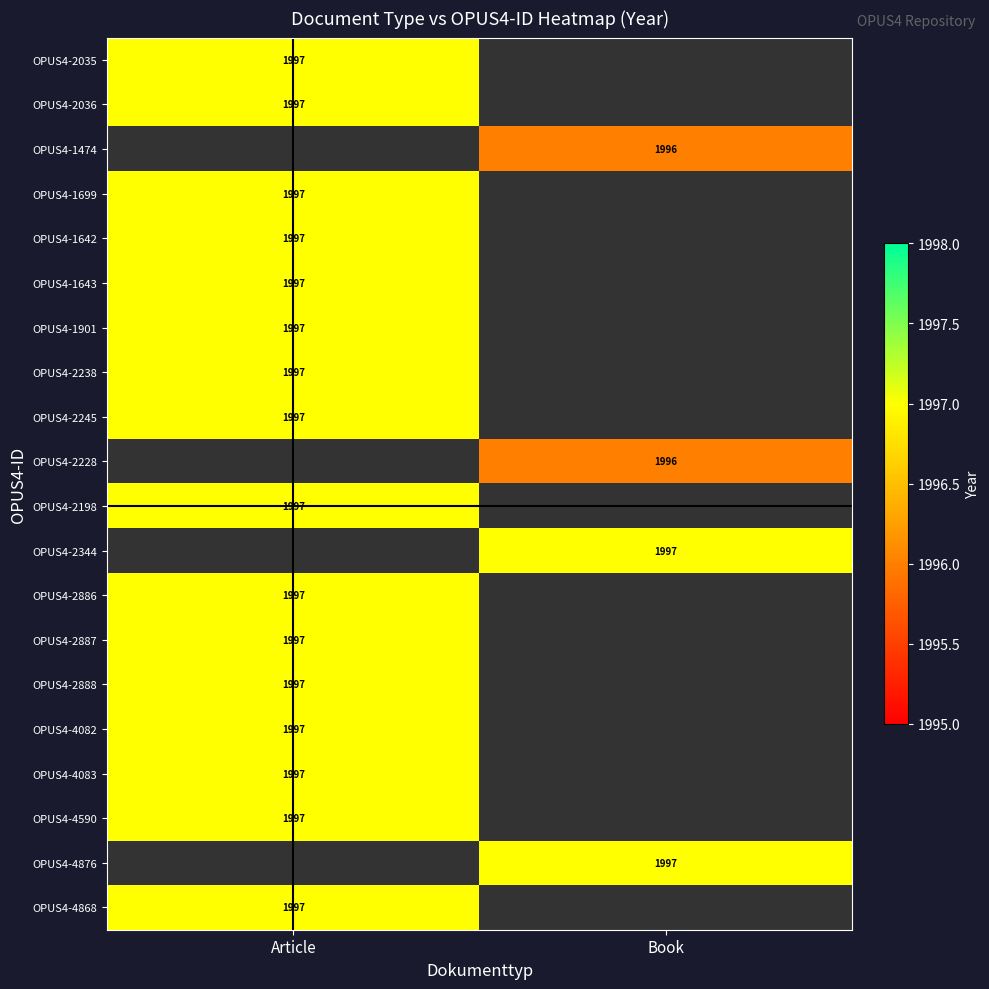

The value of OPUS4-2887 at Article is 1175. True or false?

False